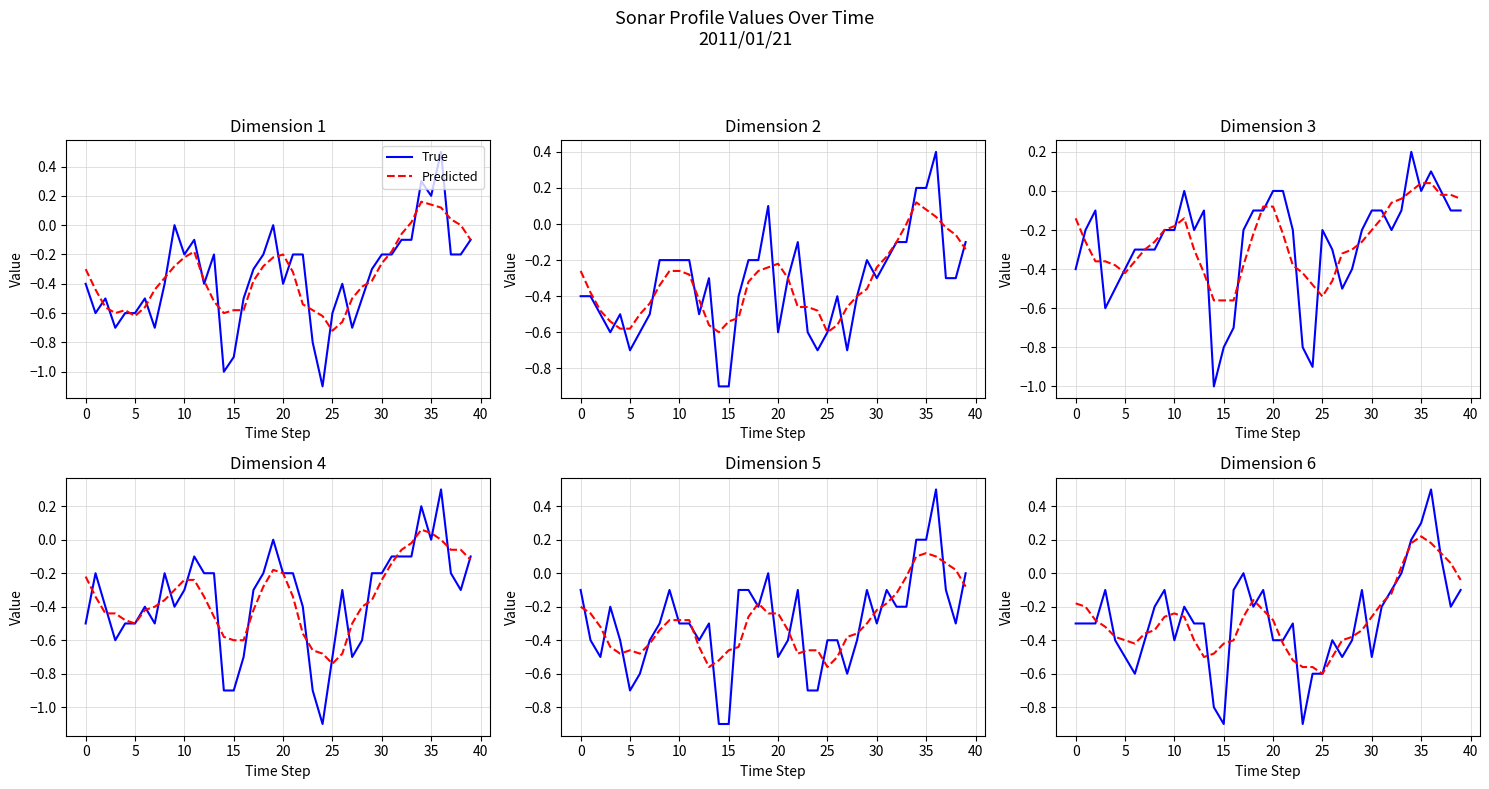

How many interior local peaks does the True series have?

9